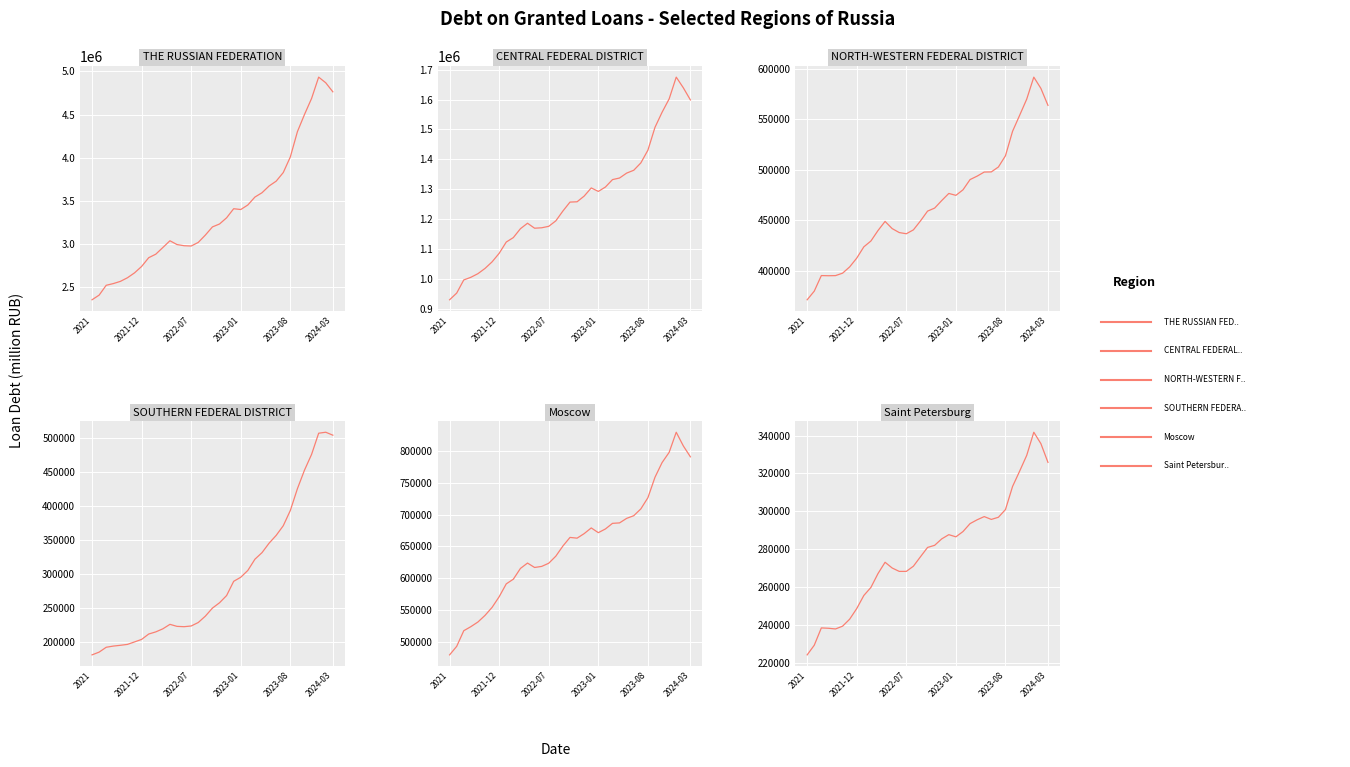

True or false: NORTH-WESTERN FEDERAL DISTRICT and CENTRAL FEDERAL DISTRICT intersect in this chart.

False